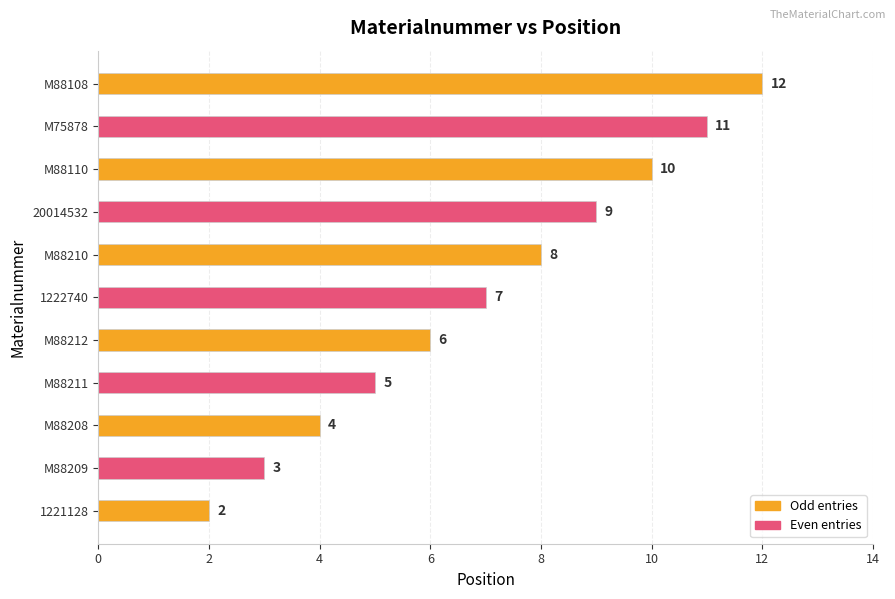

What is the change in value from M75878 to M88108?

+1